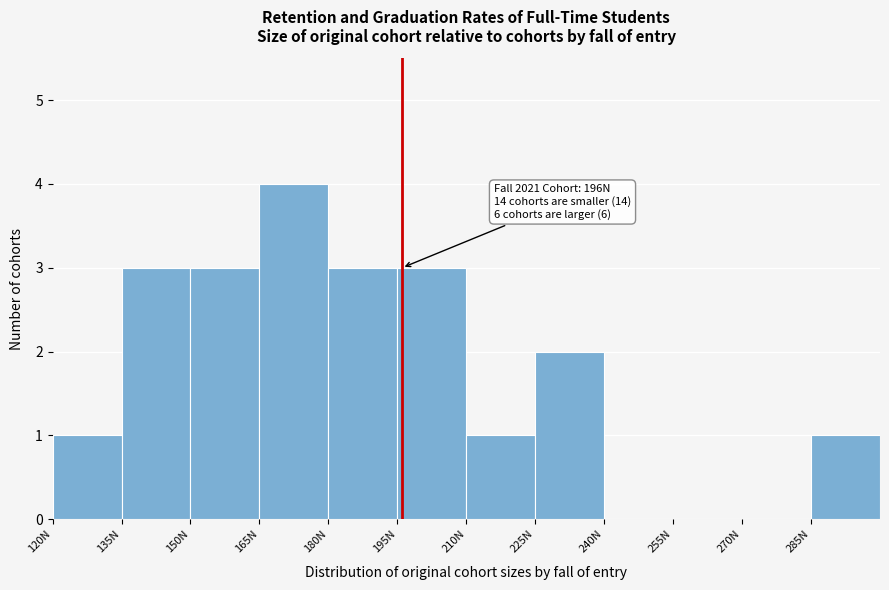

Over which range of the x-axis is the bar tallest?

165 to 180